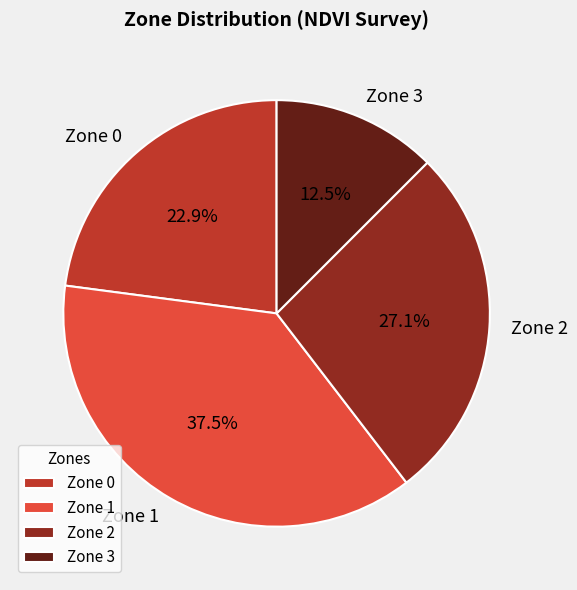

Which category has the biggest portion of the pie?

Zone 1